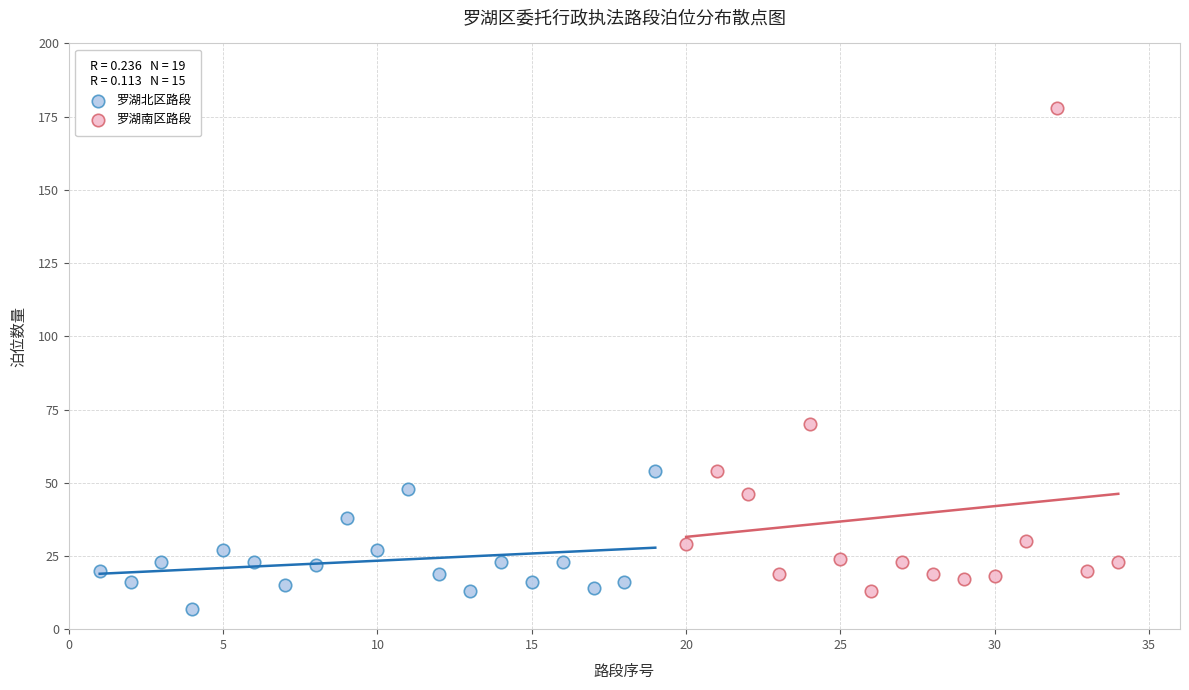

Which series contains the highest Y value?

罗湖南区路段